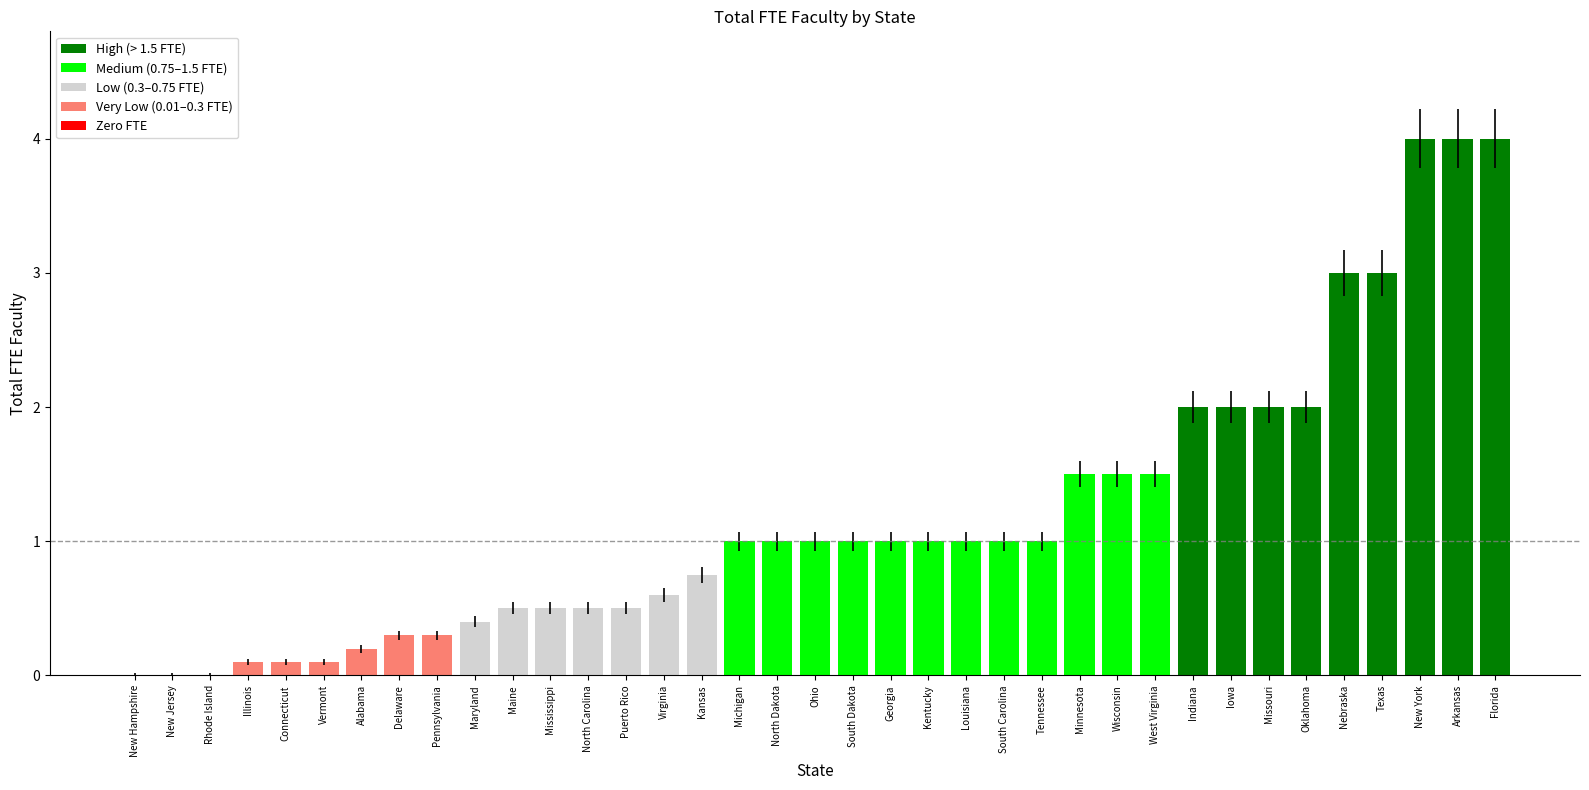

Are the bars horizontal?

No